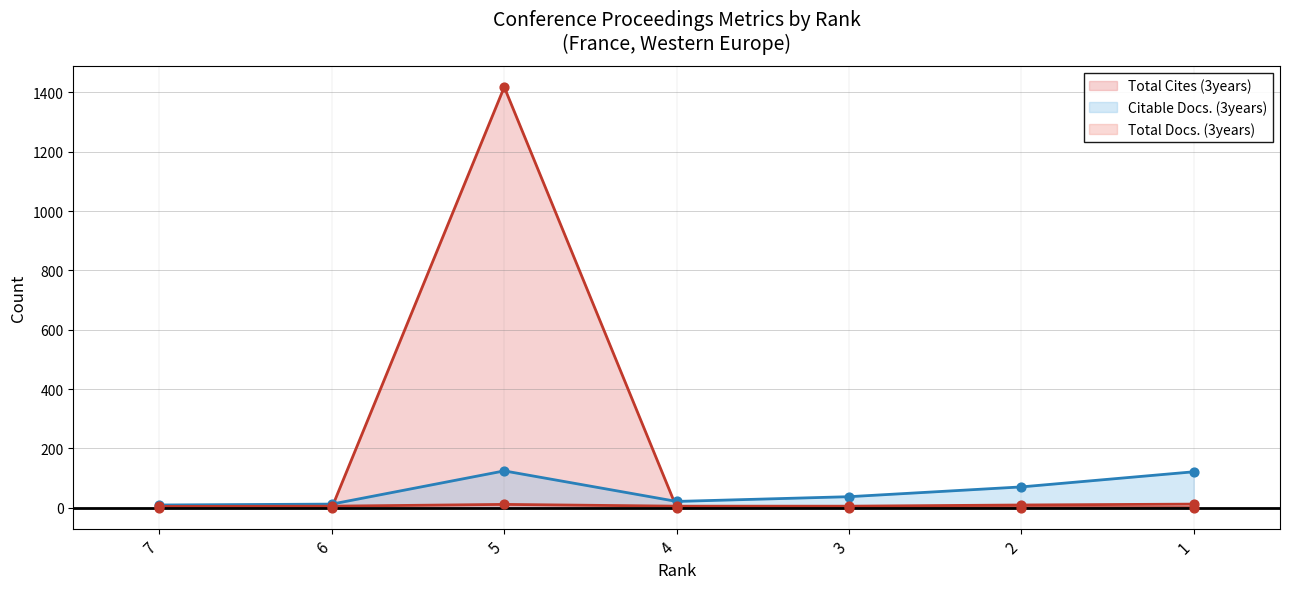

Which series reaches the maximum Y coordinate?

Total Cites (3years)